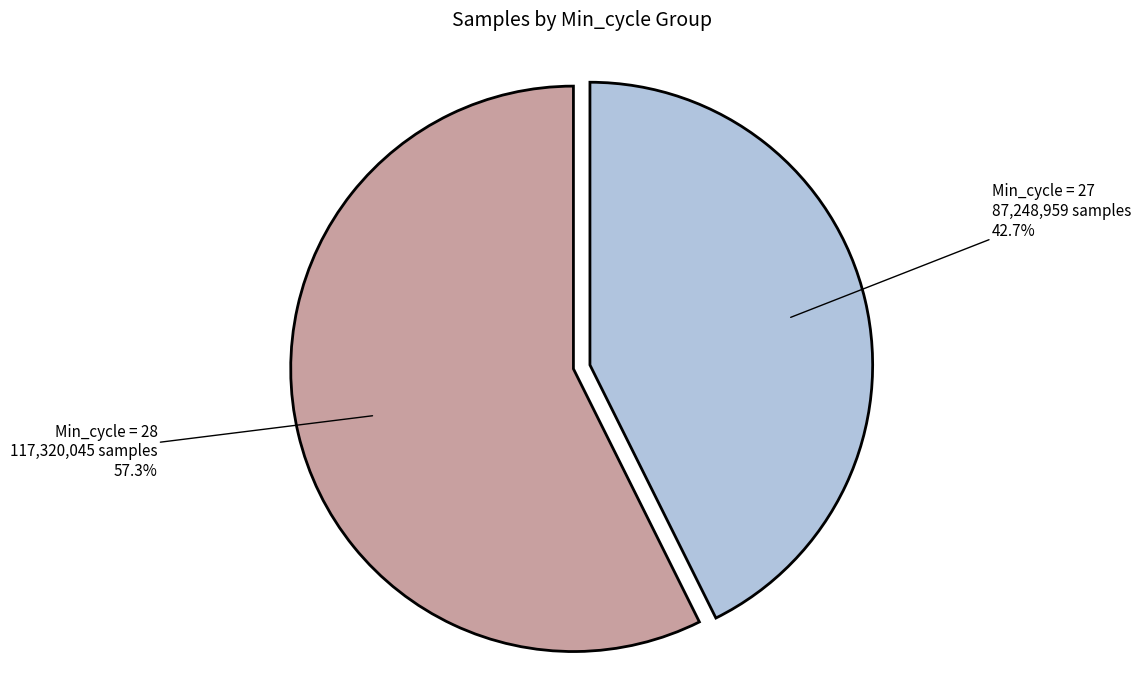

Is there any slice that represents more than half of the pie?

Yes